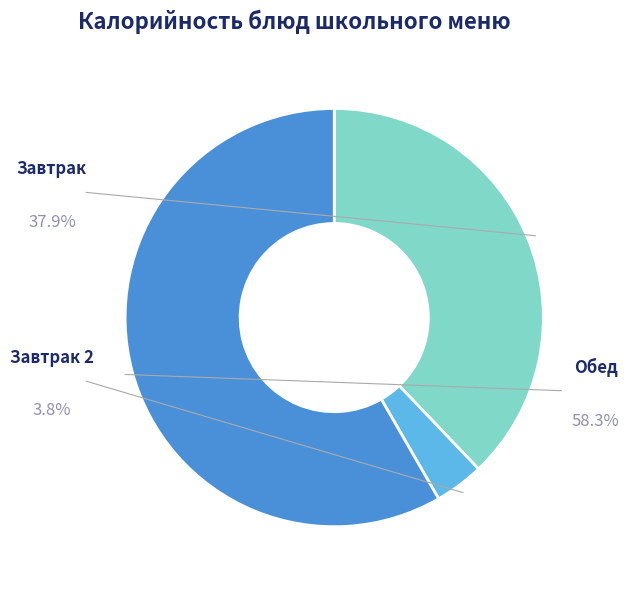

The Печень по-строгоновски slice represents 9% of the pie. True or false?

False